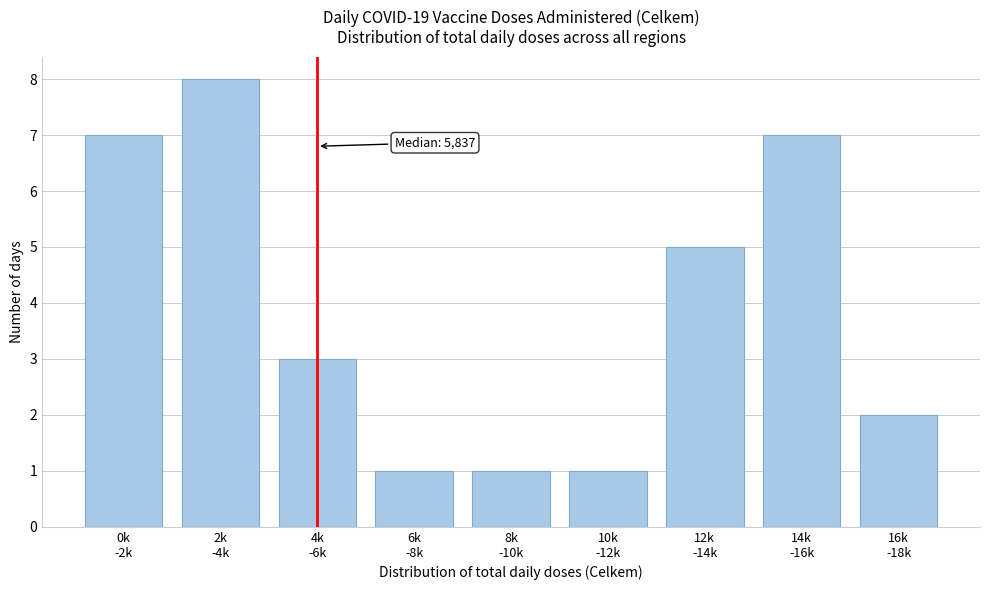

Reading left to right, extract all data points from this chart.

7	8	3	1	1	1	5	7	2